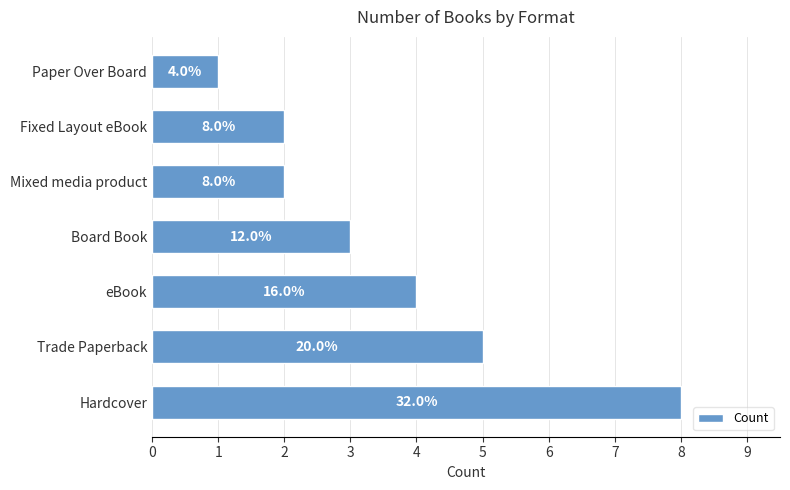

What is the difference between the maximum and second lowest values?

6